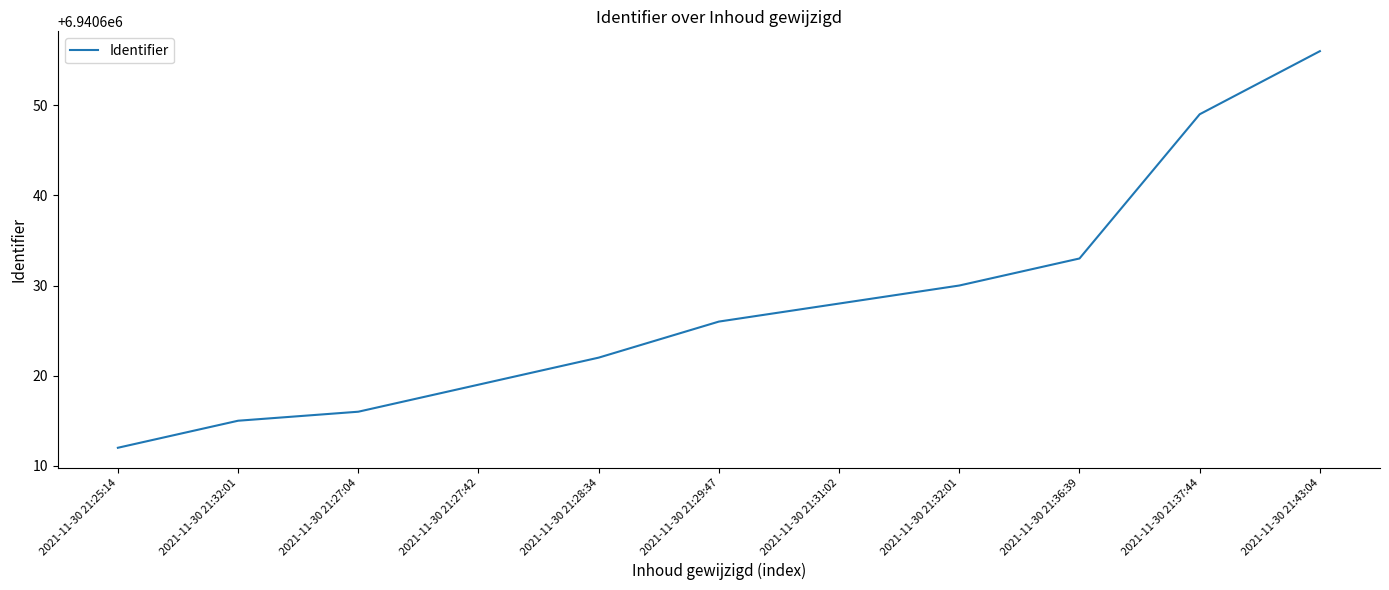

What is the label of the 10th point from the right?

2021-11-30 21:32:01